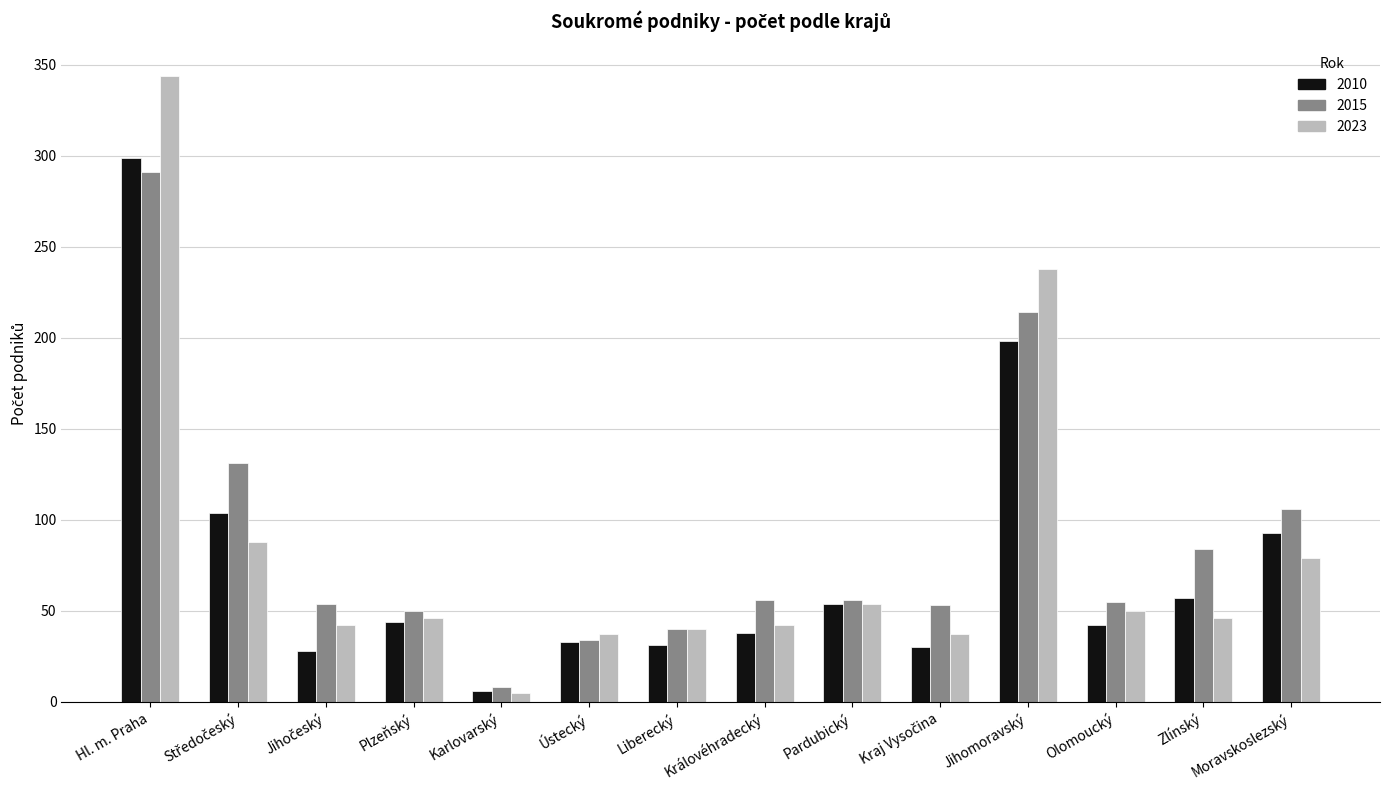

The value of 2015 at Královéhradecký is 26. True or false?

False